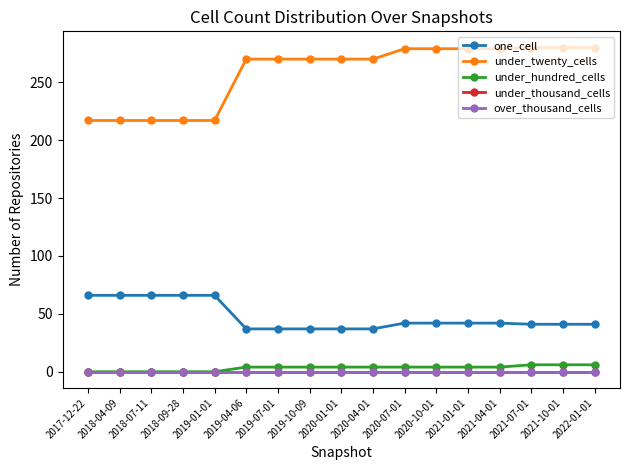

The value of under_twenty_cells at 2020-01-01 is 59. True or false?

False